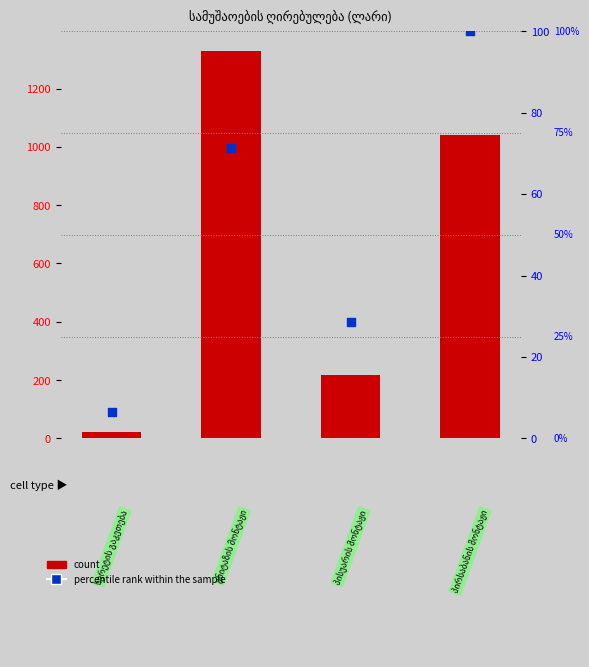

Which series has the largest Y range (max minus min)?

count